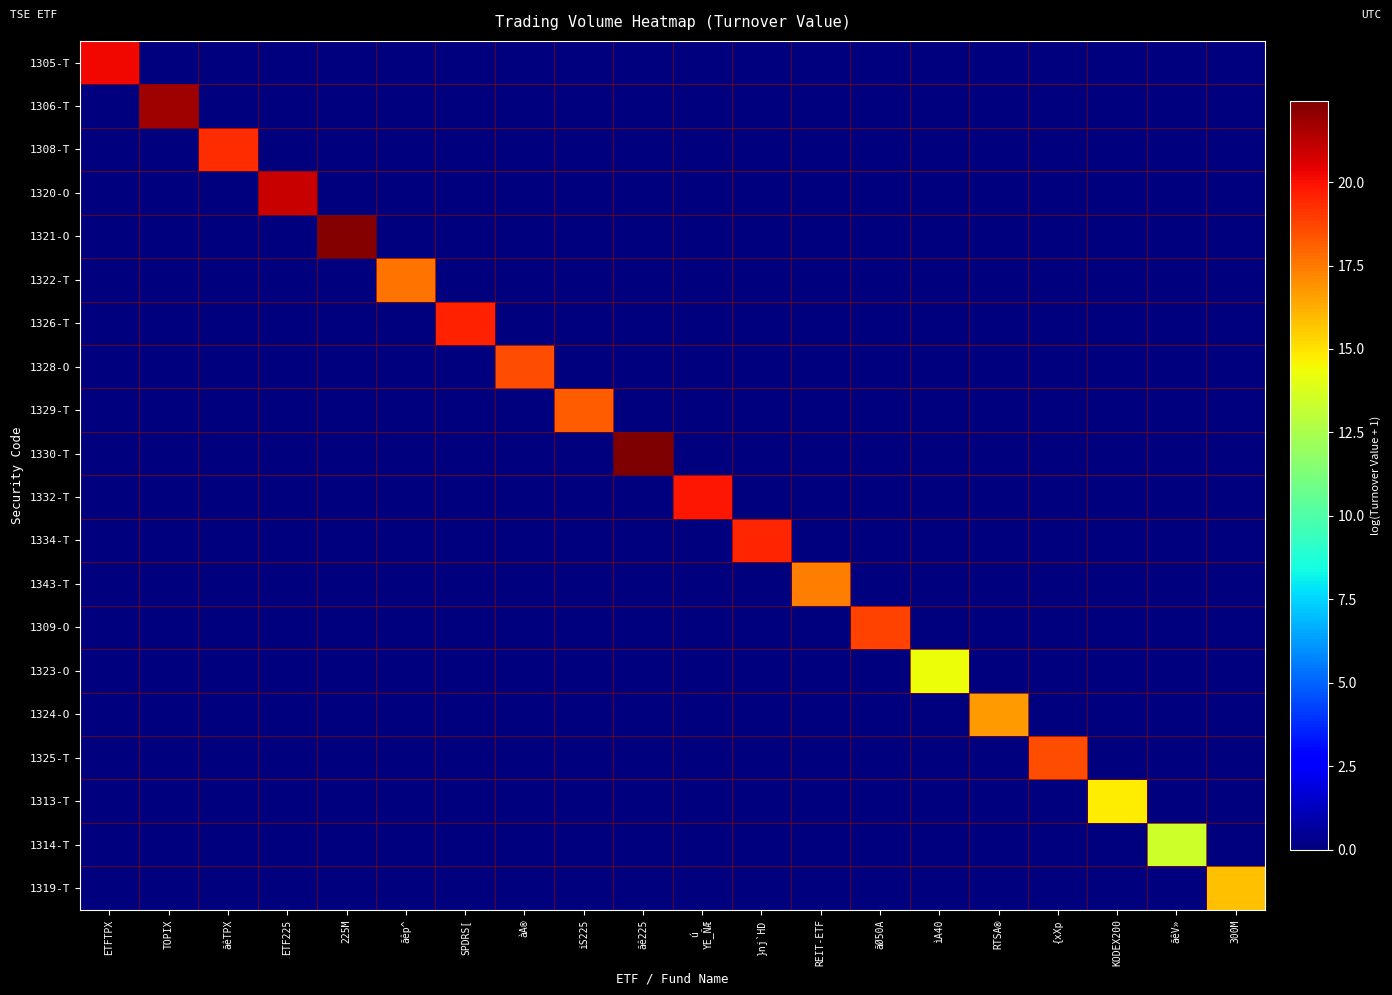

Reading right to left, what are all the values shown in this chart?

1305-T: 300M=0.0	ãêV»=0.0	KODEX200=0.0	{xXp=0.0	RTSA®=0.0	ìA40=0.0	ãØ50A=0.0	REIT-ETF=0.0	}nj`HD=0.0	ú
YE_ÑÆ=0.0	ãê225=0.0	iS225=0.0	àA®=0.0	SPDRS[=0.0	ãêp^=0.0	225M=0.0	ETF225=0.0	ãêTPX=0.0	TOPIX=0.0	ETFTPX=20.2
1306-T: 300M=0.0	ãêV»=0.0	KODEX200=0.0	{xXp=0.0	RTSA®=0.0	ìA40=0.0	ãØ50A=0.0	REIT-ETF=0.0	}nj`HD=0.0	ú
YE_ÑÆ=0.0	ãê225=0.0	iS225=0.0	àA®=0.0	SPDRS[=0.0	ãêp^=0.0	225M=0.0	ETF225=0.0	ãêTPX=0.0	TOPIX=21.8	ETFTPX=0.0
1308-T: 300M=0.0	ãêV»=0.0	KODEX200=0.0	{xXp=0.0	RTSA®=0.0	ìA40=0.0	ãØ50A=0.0	REIT-ETF=0.0	}nj`HD=0.0	ú
YE_ÑÆ=0.0	ãê225=0.0	iS225=0.0	àA®=0.0	SPDRS[=0.0	ãêp^=0.0	225M=0.0	ETF225=0.0	ãêTPX=19.3	TOPIX=0.0	ETFTPX=0.0
1320-O: 300M=0.0	ãêV»=0.0	KODEX200=0.0	{xXp=0.0	RTSA®=0.0	ìA40=0.0	ãØ50A=0.0	REIT-ETF=0.0	}nj`HD=0.0	ú
YE_ÑÆ=0.0	ãê225=0.0	iS225=0.0	àA®=0.0	SPDRS[=0.0	ãêp^=0.0	225M=0.0	ETF225=21.0	ãêTPX=0.0	TOPIX=0.0	ETFTPX=0.0
1321-O: 300M=0.0	ãêV»=0.0	KODEX200=0.0	{xXp=0.0	RTSA®=0.0	ìA40=0.0	ãØ50A=0.0	REIT-ETF=0.0	}nj`HD=0.0	ú
YE_ÑÆ=0.0	ãê225=0.0	iS225=0.0	àA®=0.0	SPDRS[=0.0	ãêp^=0.0	225M=22.3	ETF225=0.0	ãêTPX=0.0	TOPIX=0.0	ETFTPX=0.0
1322-T: 300M=0.0	ãêV»=0.0	KODEX200=0.0	{xXp=0.0	RTSA®=0.0	ìA40=0.0	ãØ50A=0.0	REIT-ETF=0.0	}nj`HD=0.0	ú
YE_ÑÆ=0.0	ãê225=0.0	iS225=0.0	àA®=0.0	SPDRS[=0.0	ãêp^=17.7	225M=0.0	ETF225=0.0	ãêTPX=0.0	TOPIX=0.0	ETFTPX=0.0
1326-T: 300M=0.0	ãêV»=0.0	KODEX200=0.0	{xXp=0.0	RTSA®=0.0	ìA40=0.0	ãØ50A=0.0	REIT-ETF=0.0	}nj`HD=0.0	ú
YE_ÑÆ=0.0	ãê225=0.0	iS225=0.0	àA®=0.0	SPDRS[=19.5	ãêp^=0.0	225M=0.0	ETF225=0.0	ãêTPX=0.0	TOPIX=0.0	ETFTPX=0.0
1328-O: 300M=0.0	ãêV»=0.0	KODEX200=0.0	{xXp=0.0	RTSA®=0.0	ìA40=0.0	ãØ50A=0.0	REIT-ETF=0.0	}nj`HD=0.0	ú
YE_ÑÆ=0.0	ãê225=0.0	iS225=0.0	àA®=18.6	SPDRS[=0.0	ãêp^=0.0	225M=0.0	ETF225=0.0	ãêTPX=0.0	TOPIX=0.0	ETFTPX=0.0
1329-T: 300M=0.0	ãêV»=0.0	KODEX200=0.0	{xXp=0.0	RTSA®=0.0	ìA40=0.0	ãØ50A=0.0	REIT-ETF=0.0	}nj`HD=0.0	ú
YE_ÑÆ=0.0	ãê225=0.0	iS225=18.2	àA®=0.0	SPDRS[=0.0	ãêp^=0.0	225M=0.0	ETF225=0.0	ãêTPX=0.0	TOPIX=0.0	ETFTPX=0.0
1330-T: 300M=0.0	ãêV»=0.0	KODEX200=0.0	{xXp=0.0	RTSA®=0.0	ìA40=0.0	ãØ50A=0.0	REIT-ETF=0.0	}nj`HD=0.0	ú
YE_ÑÆ=0.0	ãê225=22.4	iS225=0.0	àA®=0.0	SPDRS[=0.0	ãêp^=0.0	225M=0.0	ETF225=0.0	ãêTPX=0.0	TOPIX=0.0	ETFTPX=0.0
1332-T: 300M=0.0	ãêV»=0.0	KODEX200=0.0	{xXp=0.0	RTSA®=0.0	ìA40=0.0	ãØ50A=0.0	REIT-ETF=0.0	}nj`HD=0.0	ú
YE_ÑÆ=19.8	ãê225=0.0	iS225=0.0	àA®=0.0	SPDRS[=0.0	ãêp^=0.0	225M=0.0	ETF225=0.0	ãêTPX=0.0	TOPIX=0.0	ETFTPX=0.0
1334-T: 300M=0.0	ãêV»=0.0	KODEX200=0.0	{xXp=0.0	RTSA®=0.0	ìA40=0.0	ãØ50A=0.0	REIT-ETF=0.0	}nj`HD=19.5	ú
YE_ÑÆ=0.0	ãê225=0.0	iS225=0.0	àA®=0.0	SPDRS[=0.0	ãêp^=0.0	225M=0.0	ETF225=0.0	ãêTPX=0.0	TOPIX=0.0	ETFTPX=0.0
1343-T: 300M=0.0	ãêV»=0.0	KODEX200=0.0	{xXp=0.0	RTSA®=0.0	ìA40=0.0	ãØ50A=0.0	REIT-ETF=17.4	}nj`HD=0.0	ú
YE_ÑÆ=0.0	ãê225=0.0	iS225=0.0	àA®=0.0	SPDRS[=0.0	ãêp^=0.0	225M=0.0	ETF225=0.0	ãêTPX=0.0	TOPIX=0.0	ETFTPX=0.0
1309-O: 300M=0.0	ãêV»=0.0	KODEX200=0.0	{xXp=0.0	RTSA®=0.0	ìA40=0.0	ãØ50A=18.8	REIT-ETF=0.0	}nj`HD=0.0	ú
YE_ÑÆ=0.0	ãê225=0.0	iS225=0.0	àA®=0.0	SPDRS[=0.0	ãêp^=0.0	225M=0.0	ETF225=0.0	ãêTPX=0.0	TOPIX=0.0	ETFTPX=0.0
1323-O: 300M=0.0	ãêV»=0.0	KODEX200=0.0	{xXp=0.0	RTSA®=0.0	ìA40=14.3	ãØ50A=0.0	REIT-ETF=0.0	}nj`HD=0.0	ú
YE_ÑÆ=0.0	ãê225=0.0	iS225=0.0	àA®=0.0	SPDRS[=0.0	ãêp^=0.0	225M=0.0	ETF225=0.0	ãêTPX=0.0	TOPIX=0.0	ETFTPX=0.0
1324-O: 300M=0.0	ãêV»=0.0	KODEX200=0.0	{xXp=0.0	RTSA®=16.7	ìA40=0.0	ãØ50A=0.0	REIT-ETF=0.0	}nj`HD=0.0	ú
YE_ÑÆ=0.0	ãê225=0.0	iS225=0.0	àA®=0.0	SPDRS[=0.0	ãêp^=0.0	225M=0.0	ETF225=0.0	ãêTPX=0.0	TOPIX=0.0	ETFTPX=0.0
1325-T: 300M=0.0	ãêV»=0.0	KODEX200=0.0	{xXp=18.6	RTSA®=0.0	ìA40=0.0	ãØ50A=0.0	REIT-ETF=0.0	}nj`HD=0.0	ú
YE_ÑÆ=0.0	ãê225=0.0	iS225=0.0	àA®=0.0	SPDRS[=0.0	ãêp^=0.0	225M=0.0	ETF225=0.0	ãêTPX=0.0	TOPIX=0.0	ETFTPX=0.0
1313-T: 300M=0.0	ãêV»=0.0	KODEX200=14.8	{xXp=0.0	RTSA®=0.0	ìA40=0.0	ãØ50A=0.0	REIT-ETF=0.0	}nj`HD=0.0	ú
YE_ÑÆ=0.0	ãê225=0.0	iS225=0.0	àA®=0.0	SPDRS[=0.0	ãêp^=0.0	225M=0.0	ETF225=0.0	ãêTPX=0.0	TOPIX=0.0	ETFTPX=0.0
1314-T: 300M=0.0	ãêV»=13.5	KODEX200=0.0	{xXp=0.0	RTSA®=0.0	ìA40=0.0	ãØ50A=0.0	REIT-ETF=0.0	}nj`HD=0.0	ú
YE_ÑÆ=0.0	ãê225=0.0	iS225=0.0	àA®=0.0	SPDRS[=0.0	ãêp^=0.0	225M=0.0	ETF225=0.0	ãêTPX=0.0	TOPIX=0.0	ETFTPX=0.0
1319-T: 300M=15.8	ãêV»=0.0	KODEX200=0.0	{xXp=0.0	RTSA®=0.0	ìA40=0.0	ãØ50A=0.0	REIT-ETF=0.0	}nj`HD=0.0	ú
YE_ÑÆ=0.0	ãê225=0.0	iS225=0.0	àA®=0.0	SPDRS[=0.0	ãêp^=0.0	225M=0.0	ETF225=0.0	ãêTPX=0.0	TOPIX=0.0	ETFTPX=0.0